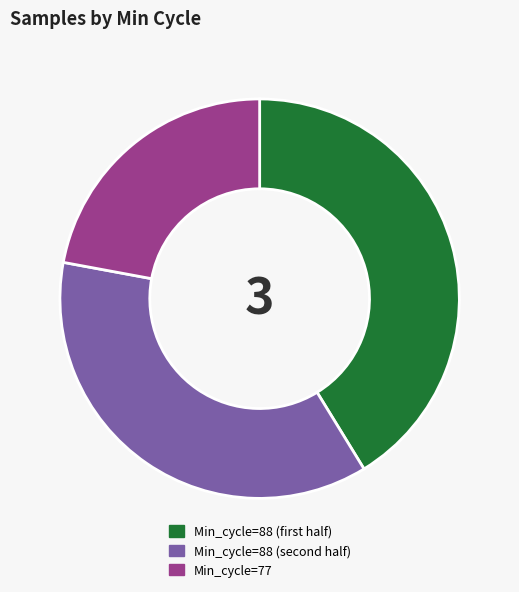

Count the number of slices in the pie.

3